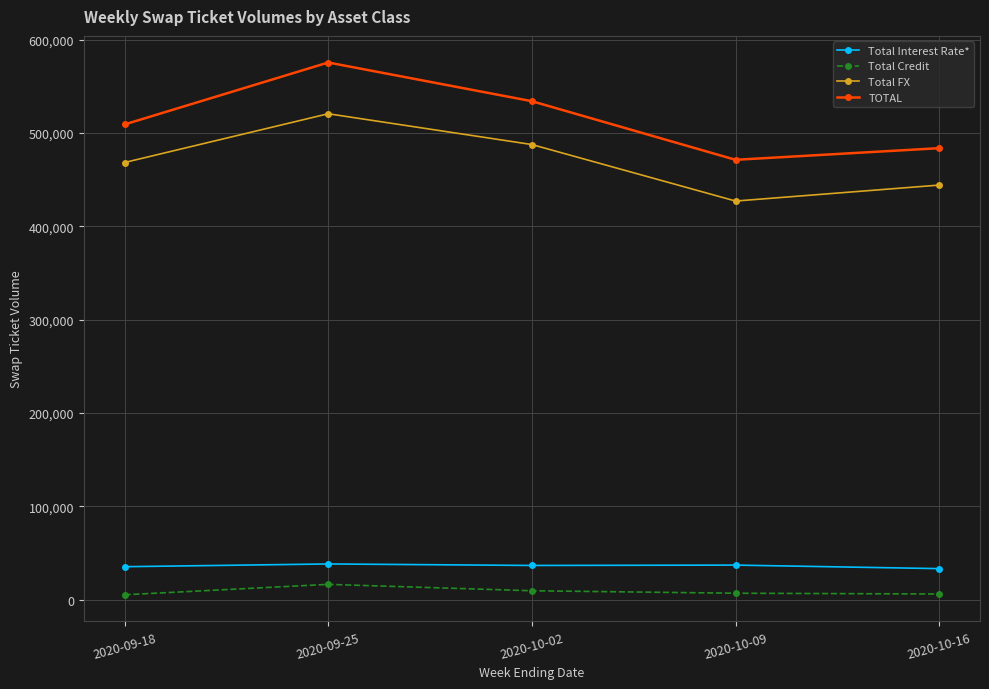

What is the minimum value shown in the chart?

5345